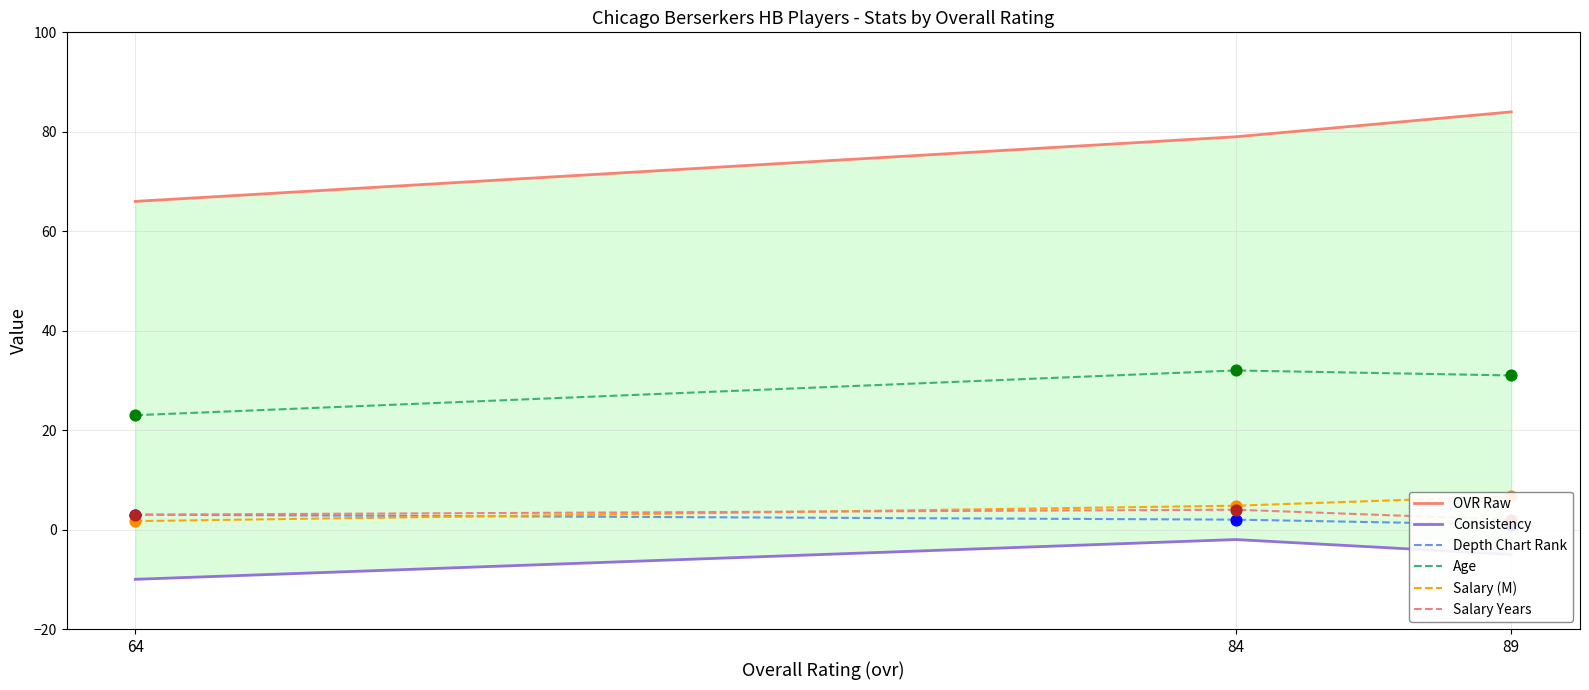

Which series reaches the maximum Y coordinate?

OVR Raw